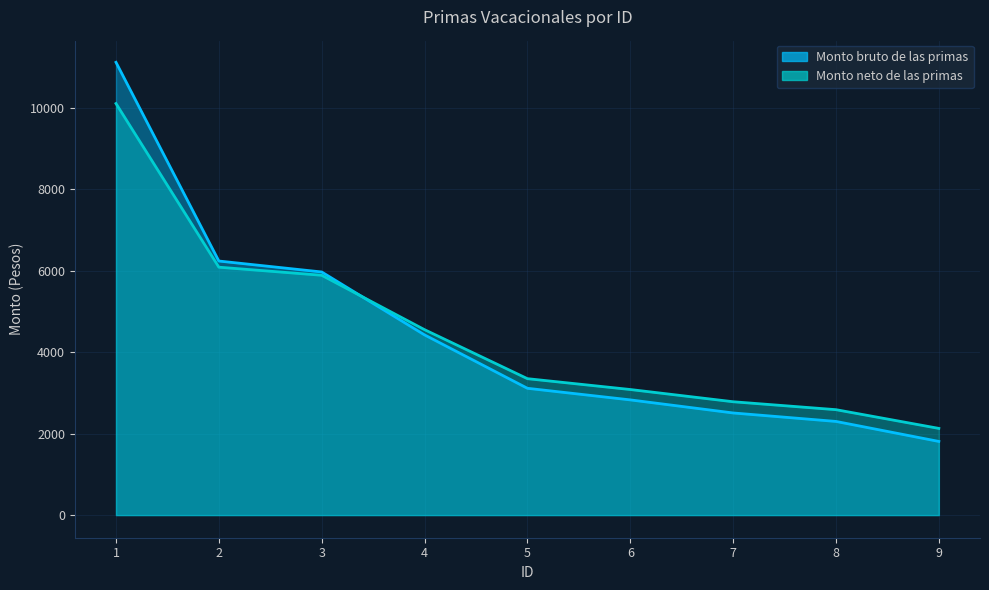

At which category is the sum across all series the highest?

1